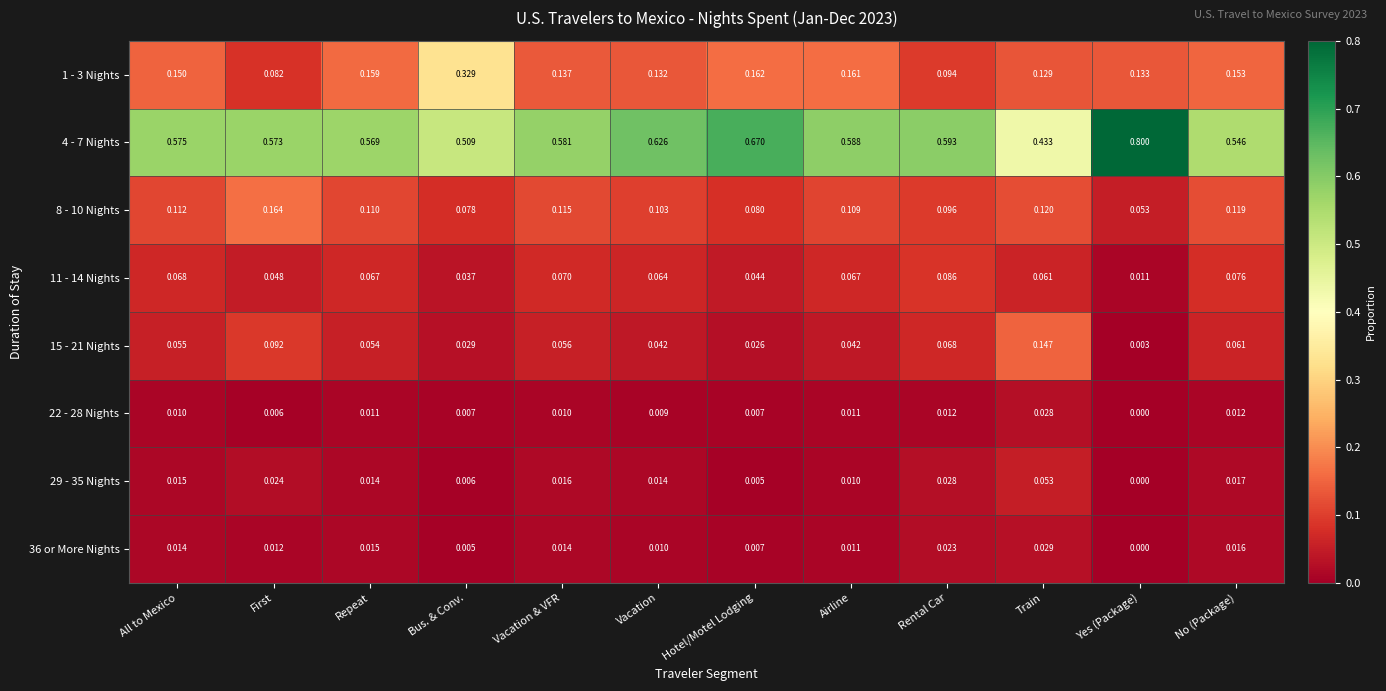

Where is 36 or More Nights nearest to the value 0?

Yes (Package)